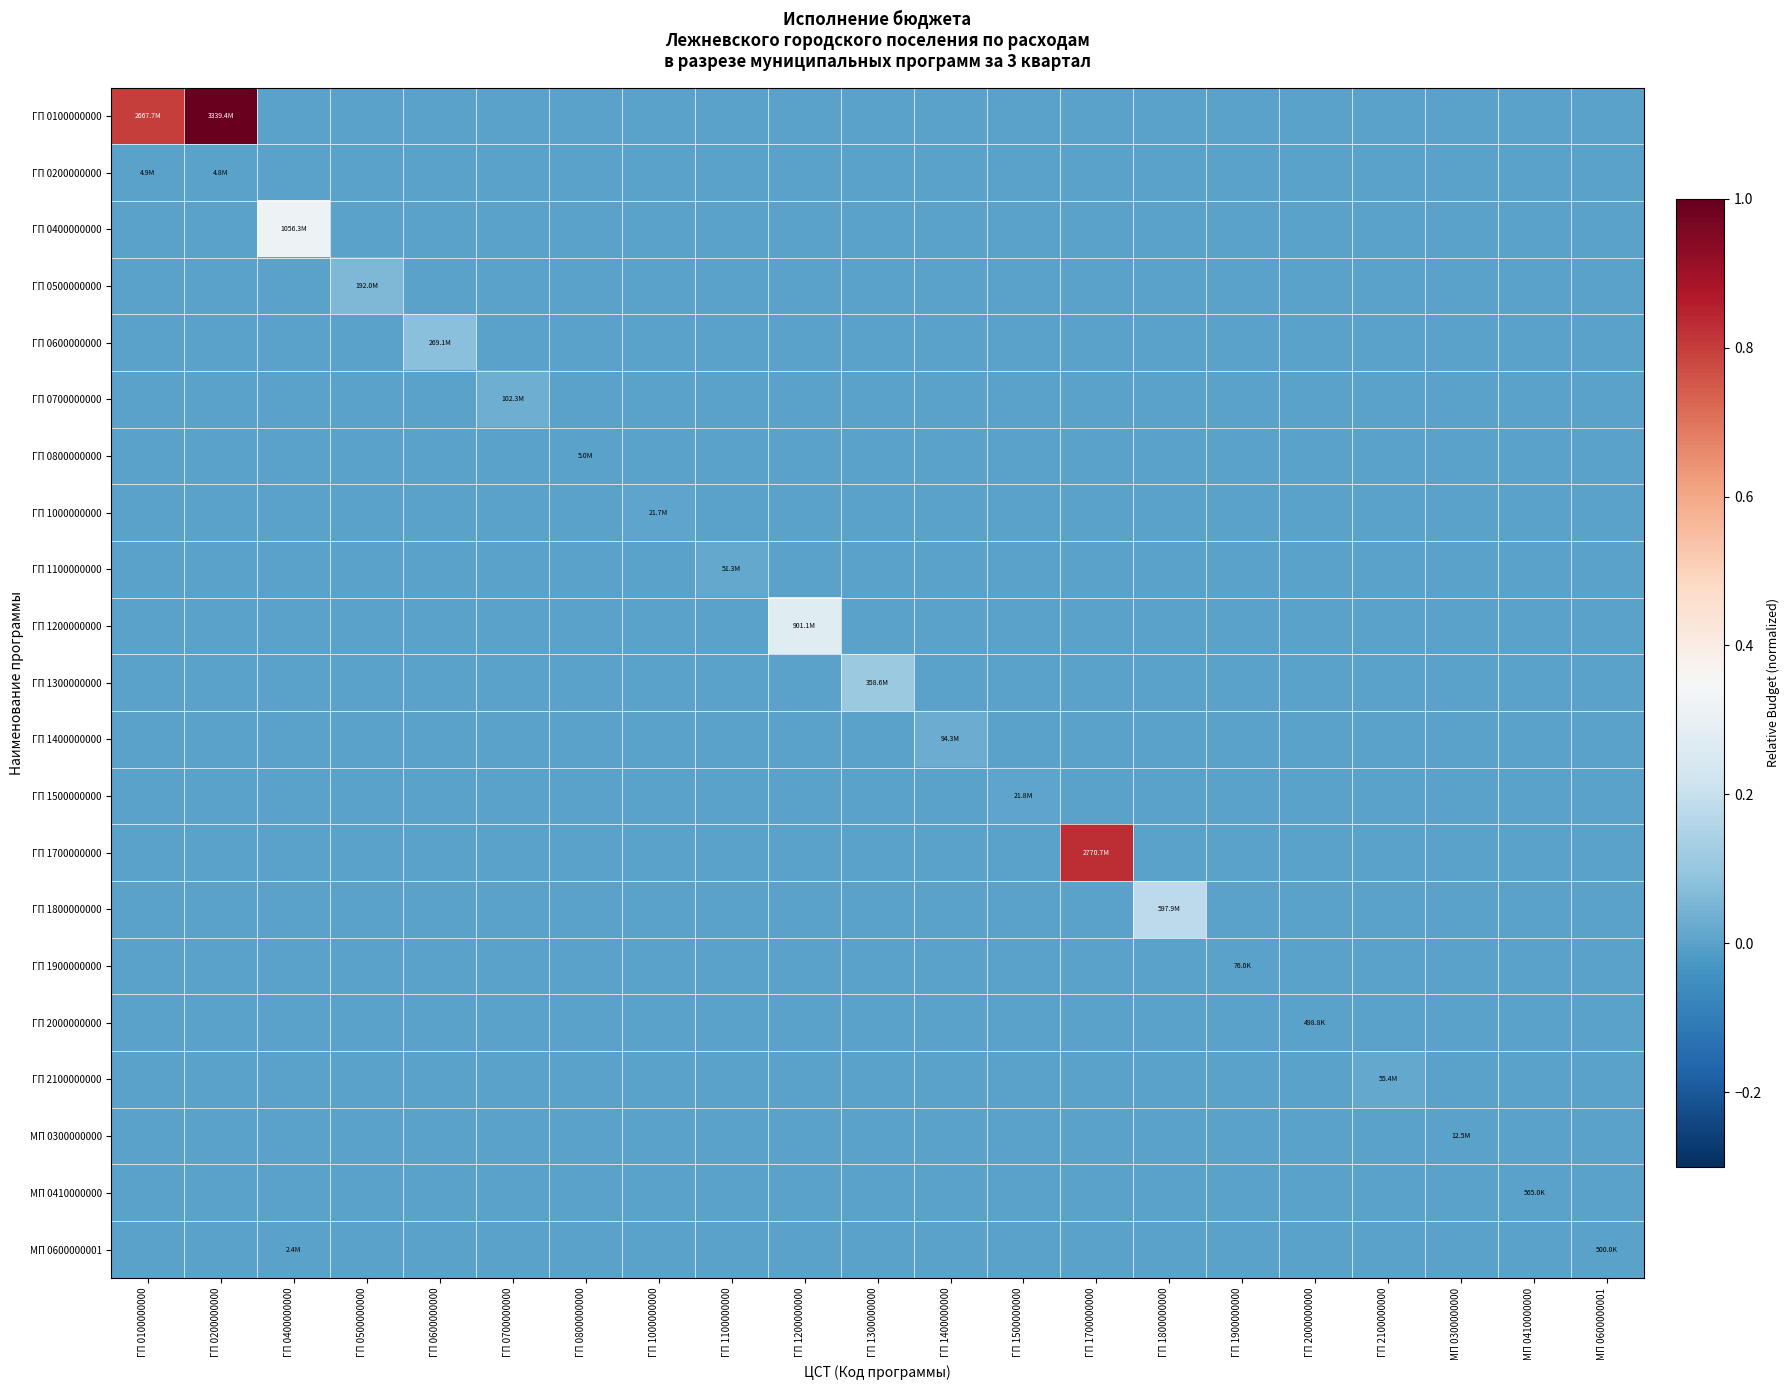

Which series has the largest total across all categories?

ГП 0100000000